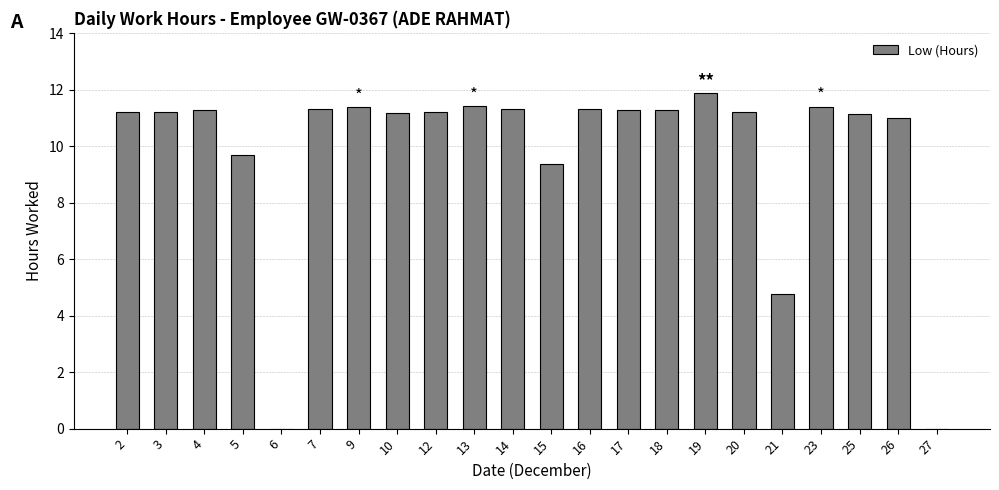

Which has a higher value, 21 or 23?

23